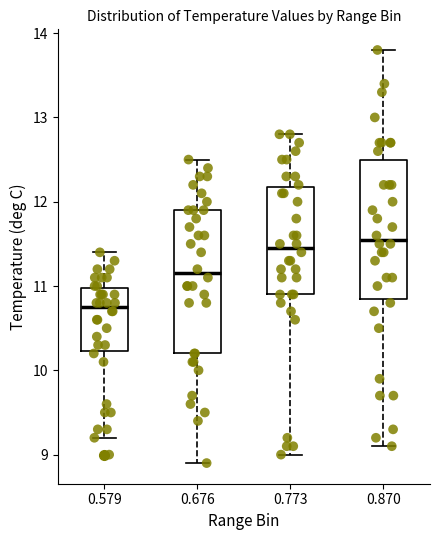

Where is the lower edge of the box at x = 0.676 on the y-axis? The values are not printed on the chart, so give them approximately, as read against the axis.

10.2